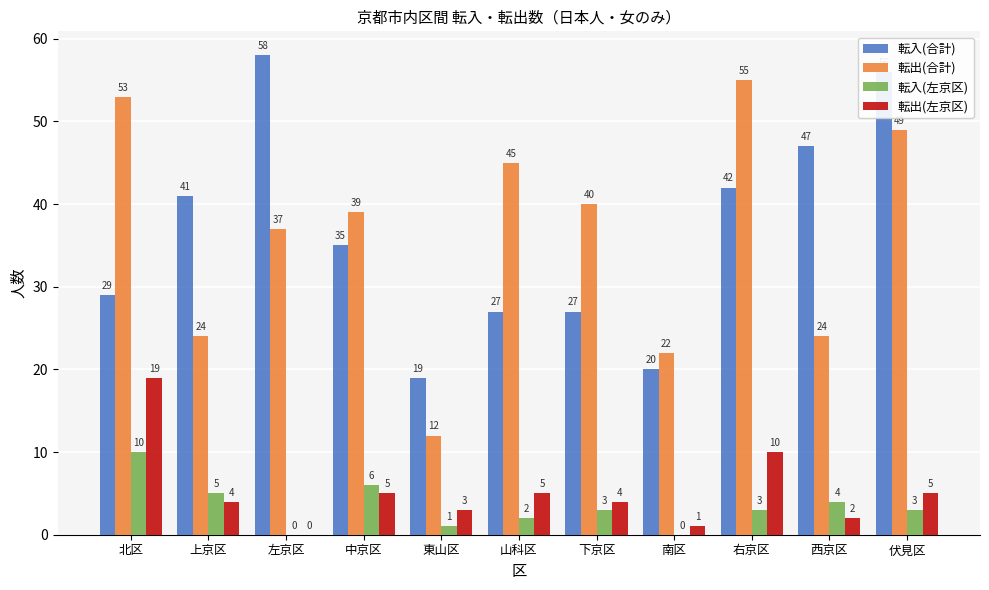

At which category is the sum across all series the highest?

伏見区